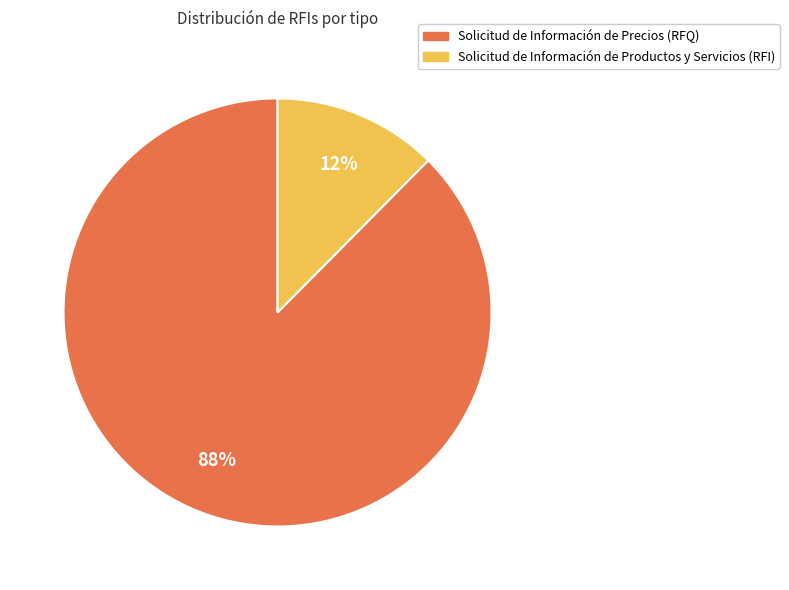

Does any single category account for the majority?

Yes